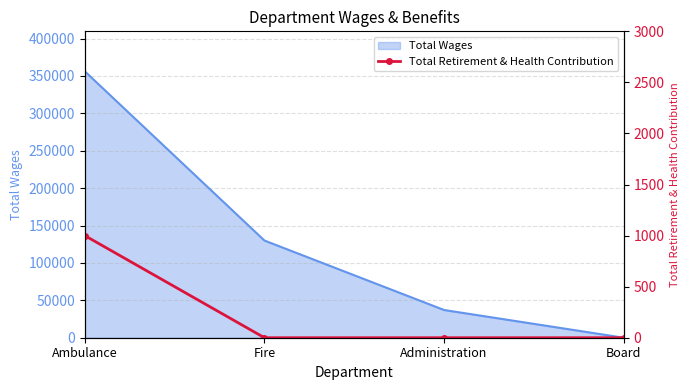

Is it true that Total Wages equals 37049 at Administration?

True